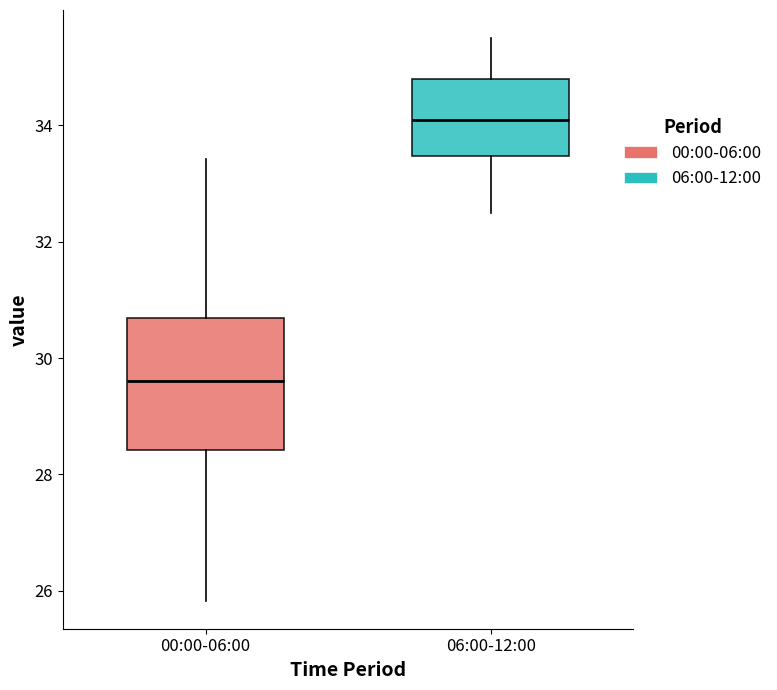

Where does the lower whisker of the box for 06:00-12:00 end on the y-axis? The values are not printed on the chart, so give them approximately, as read against the axis.

32.6